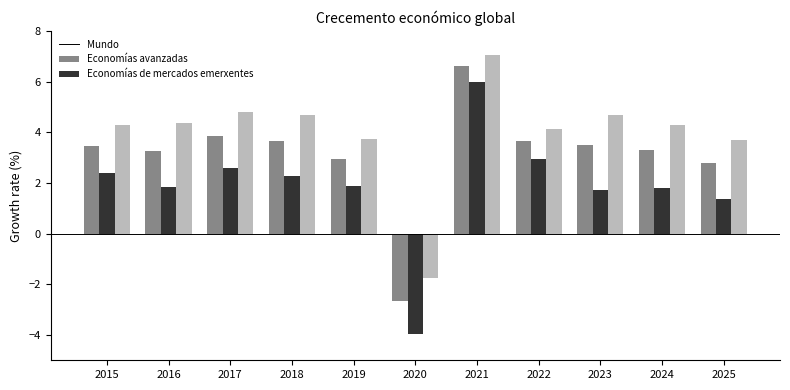

At how many categories does at least one series exceed 1?

10